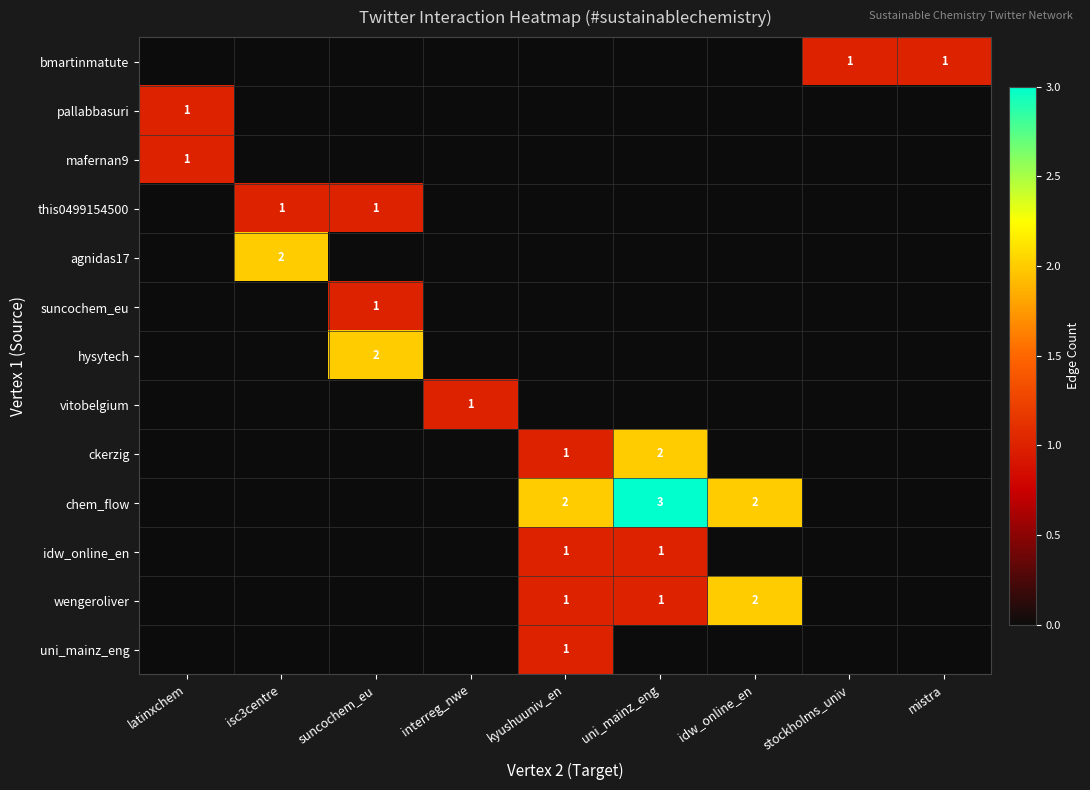

What is the greatest value displayed?

3